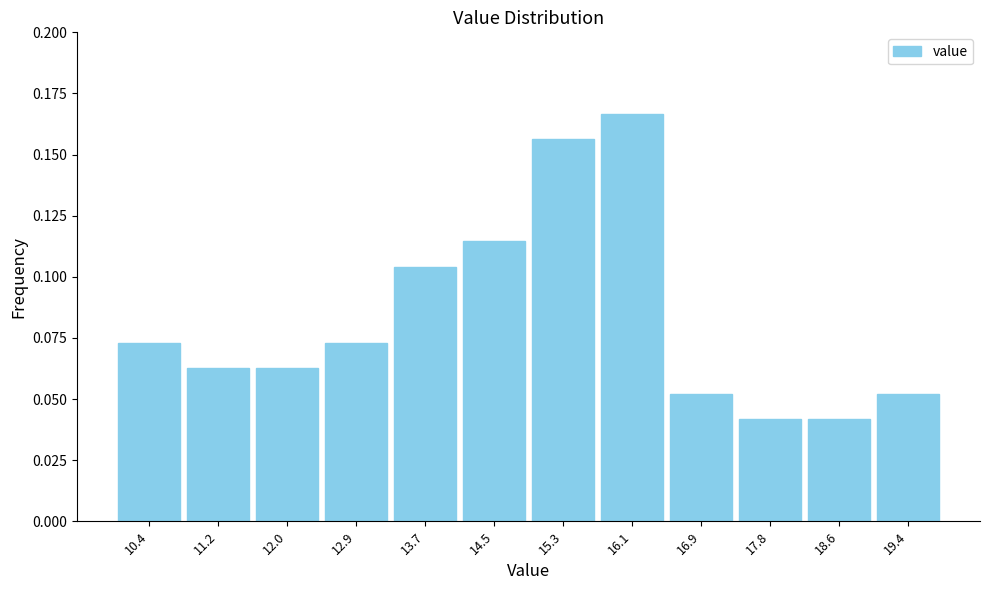

Over which range of the x-axis is the bar tallest?

15.7 to 16.5